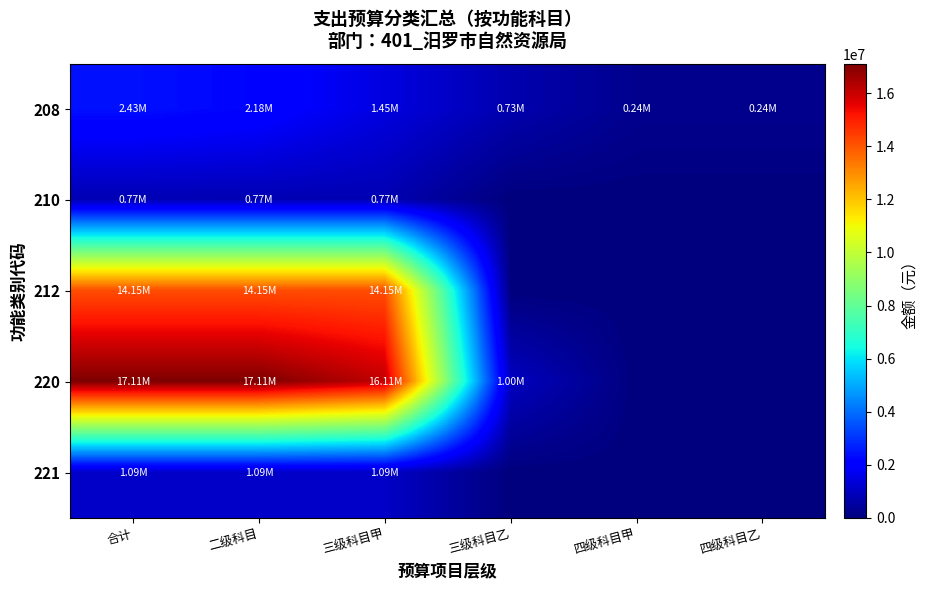

List the series in order of their peak value, highest first.

220, 212, 208, 221, 210